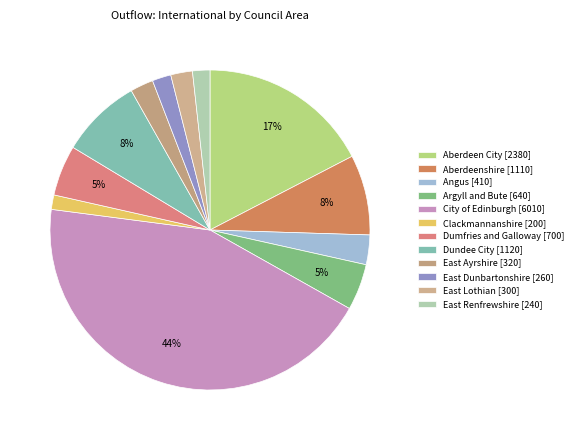

Rank the categories by value from highest to lowest.

City of Edinburgh, Aberdeen City, Dundee City, Aberdeenshire, Dumfries and Galloway, Argyll and Bute, Angus, East Ayrshire, East Lothian, East Dunbartonshire, East Renfrewshire, Clackmannanshire